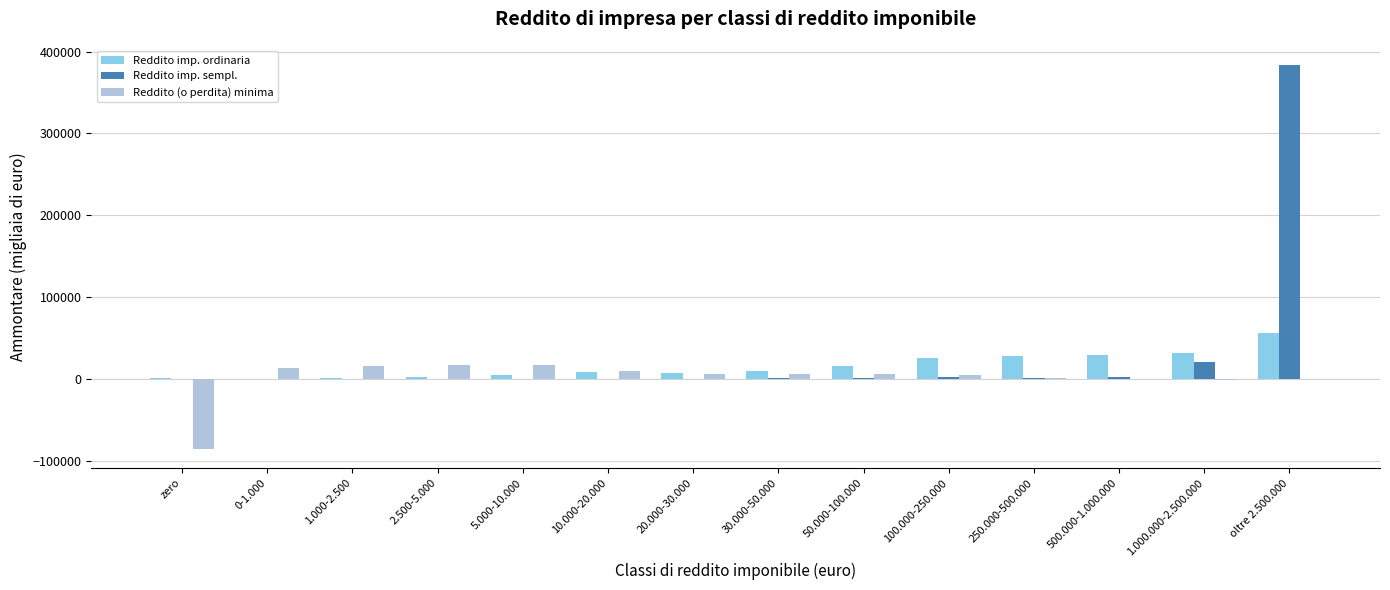

At which label does Reddito imp. ordinaria reach its peak?

oltre 2.500.000